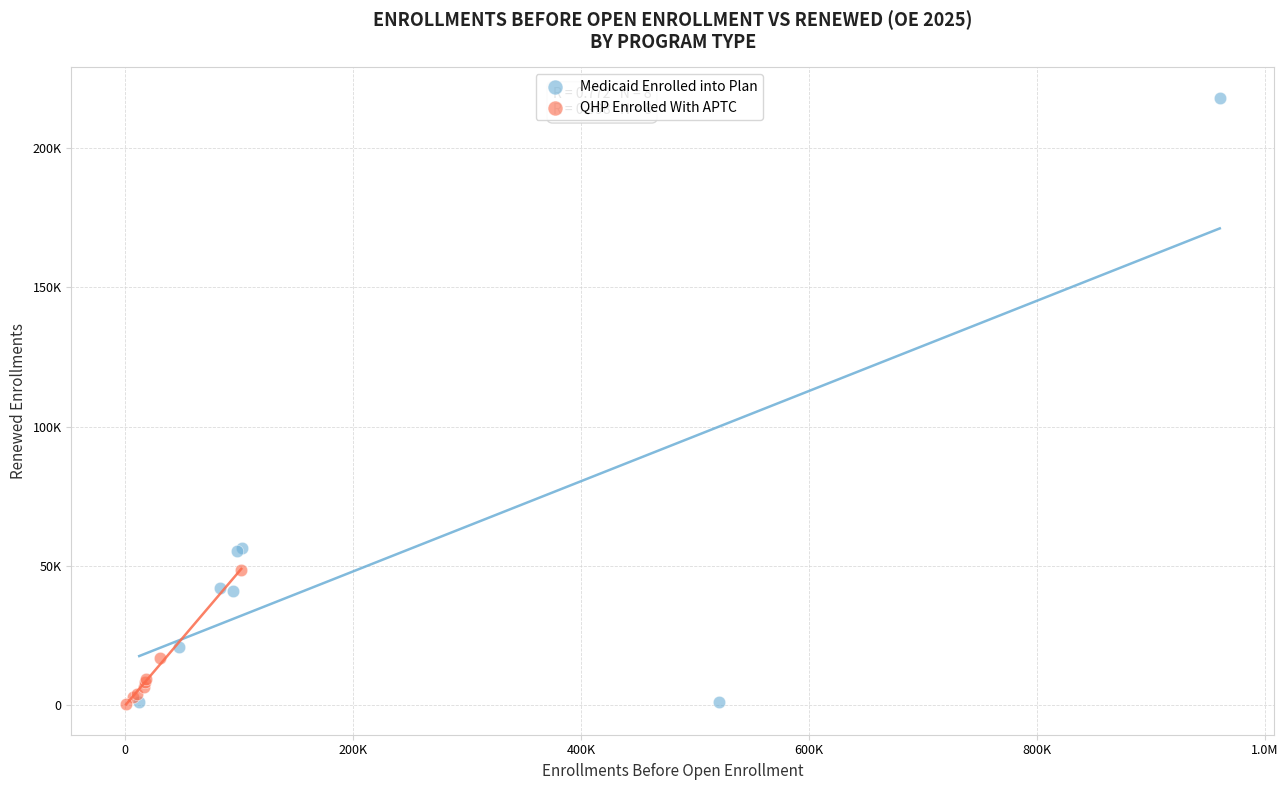

What are all the series names shown in the legend?

Medicaid Enrolled into Plan, QHP Enrolled With APTC